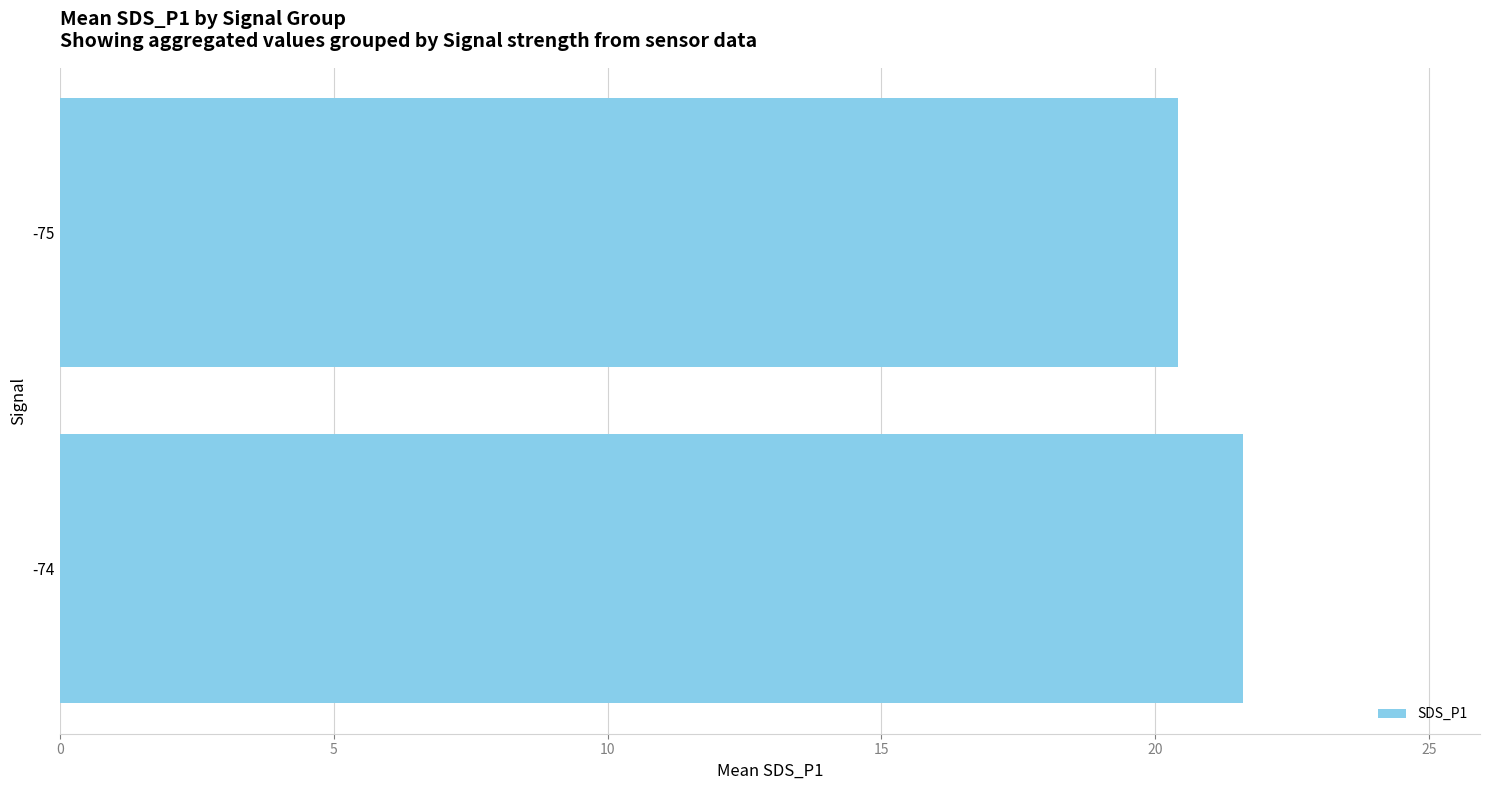

Is it true that the value at -74 is 21.6?

True